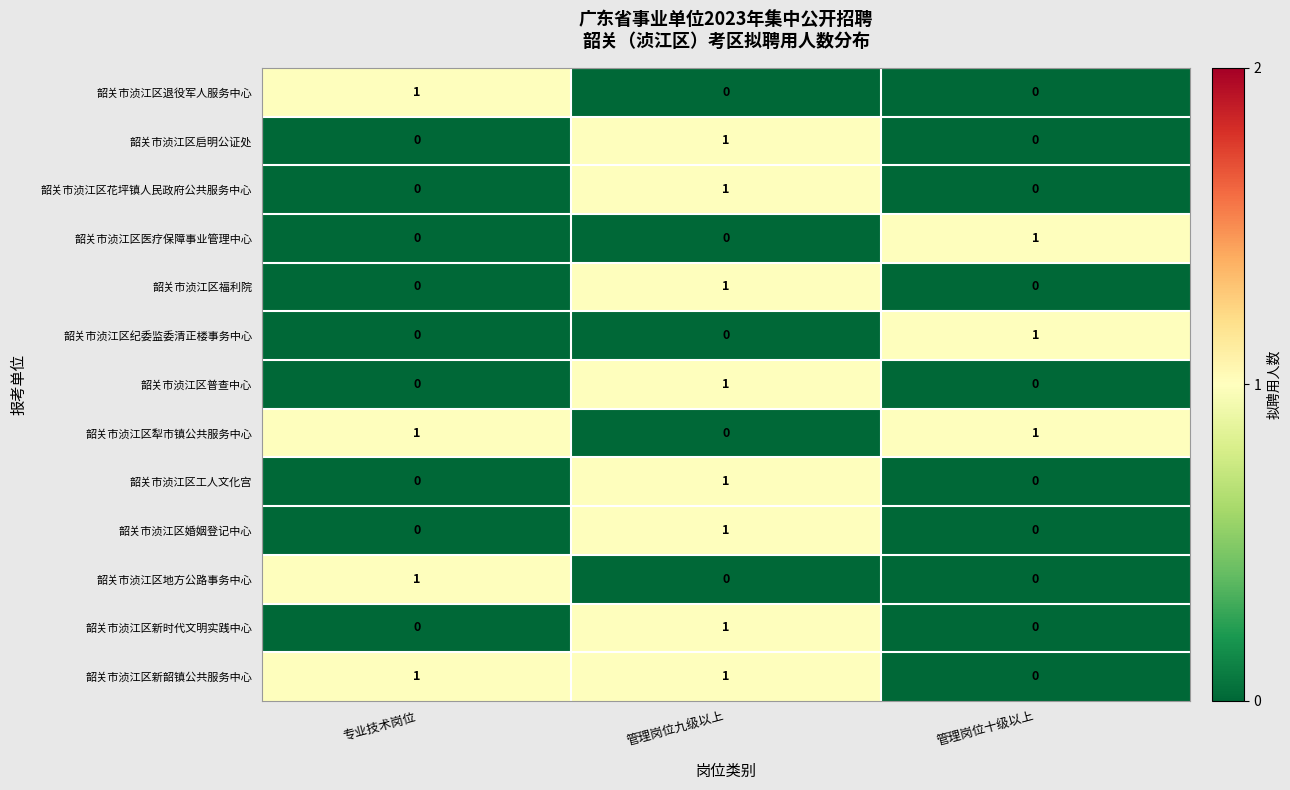

The value of 韶关市浈江区福利院 at 专业技术岗位 is 0. True or false?

True